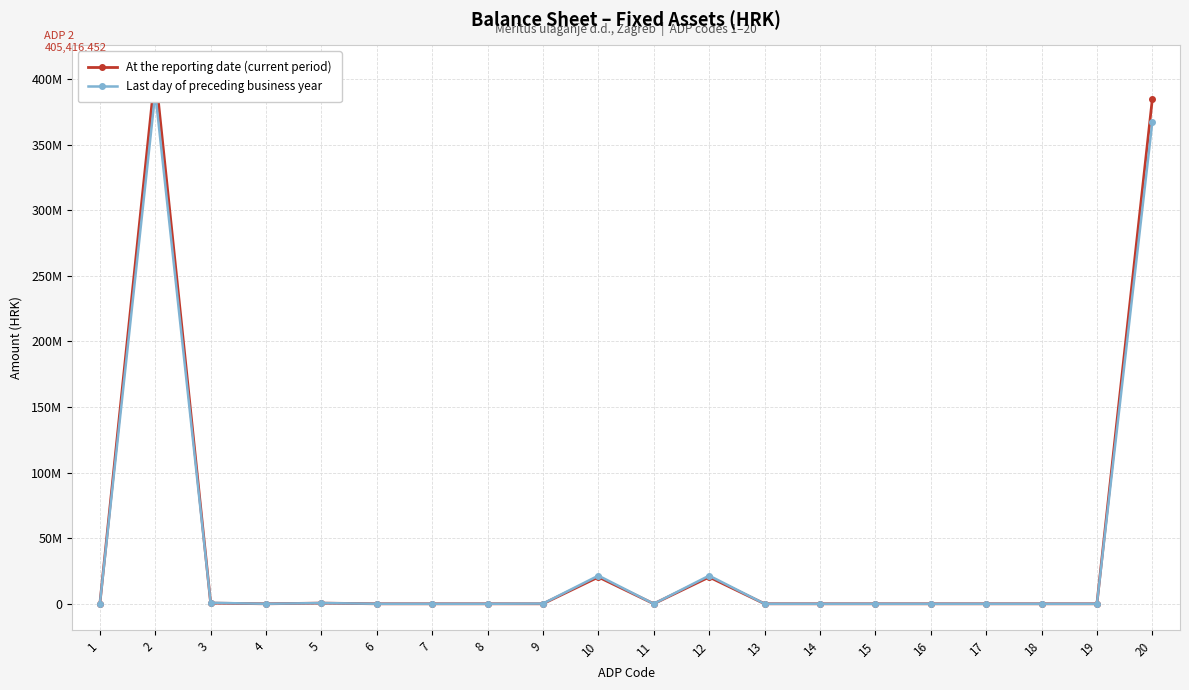

Which series reaches the maximum Y coordinate?

At the reporting date (current period)